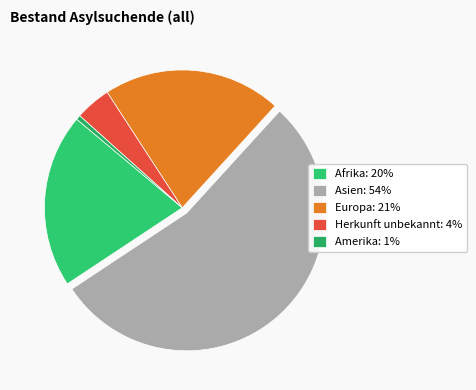

Count the number of slices in the pie.

5